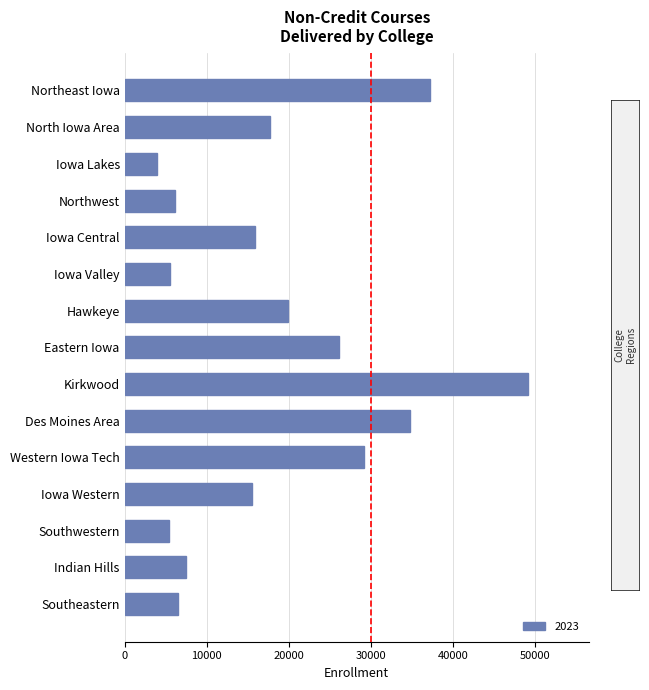

True or false: the data shows 29214 at Western Iowa Tech.

True